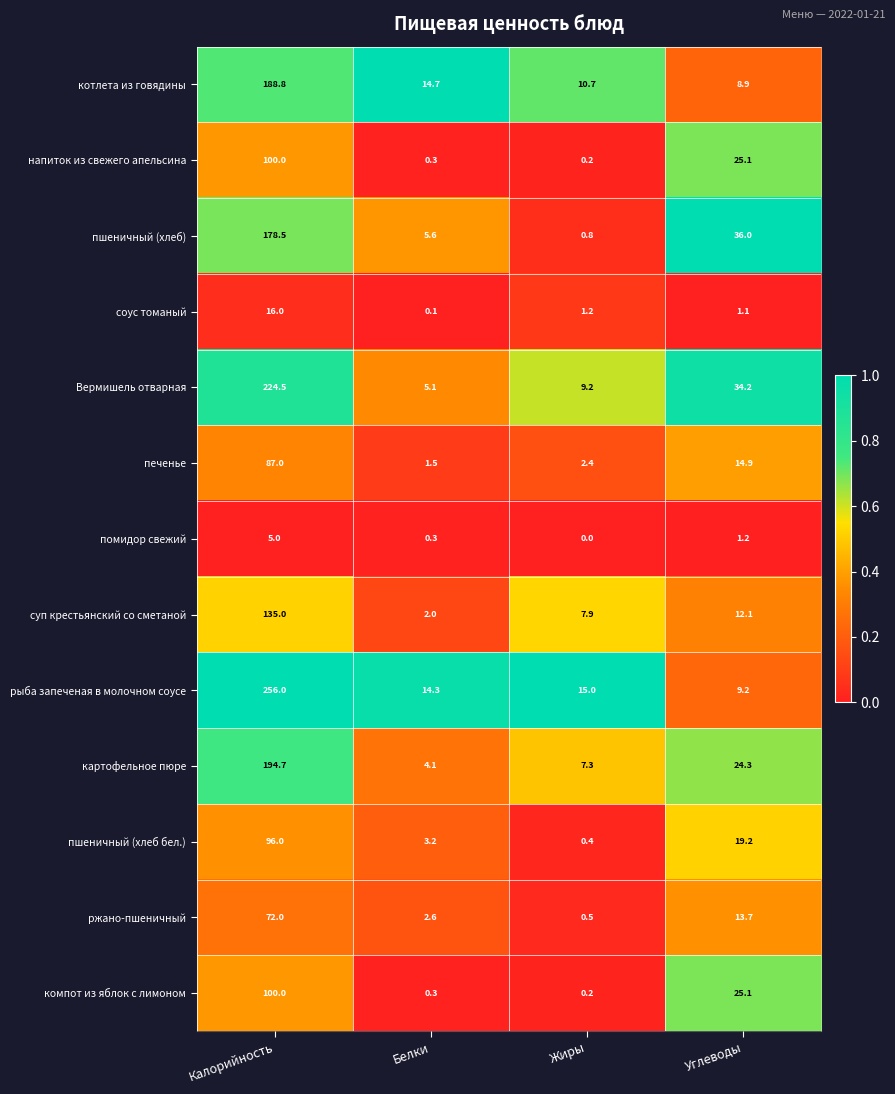

What is the total value across all series at Калорийность?

1653.5